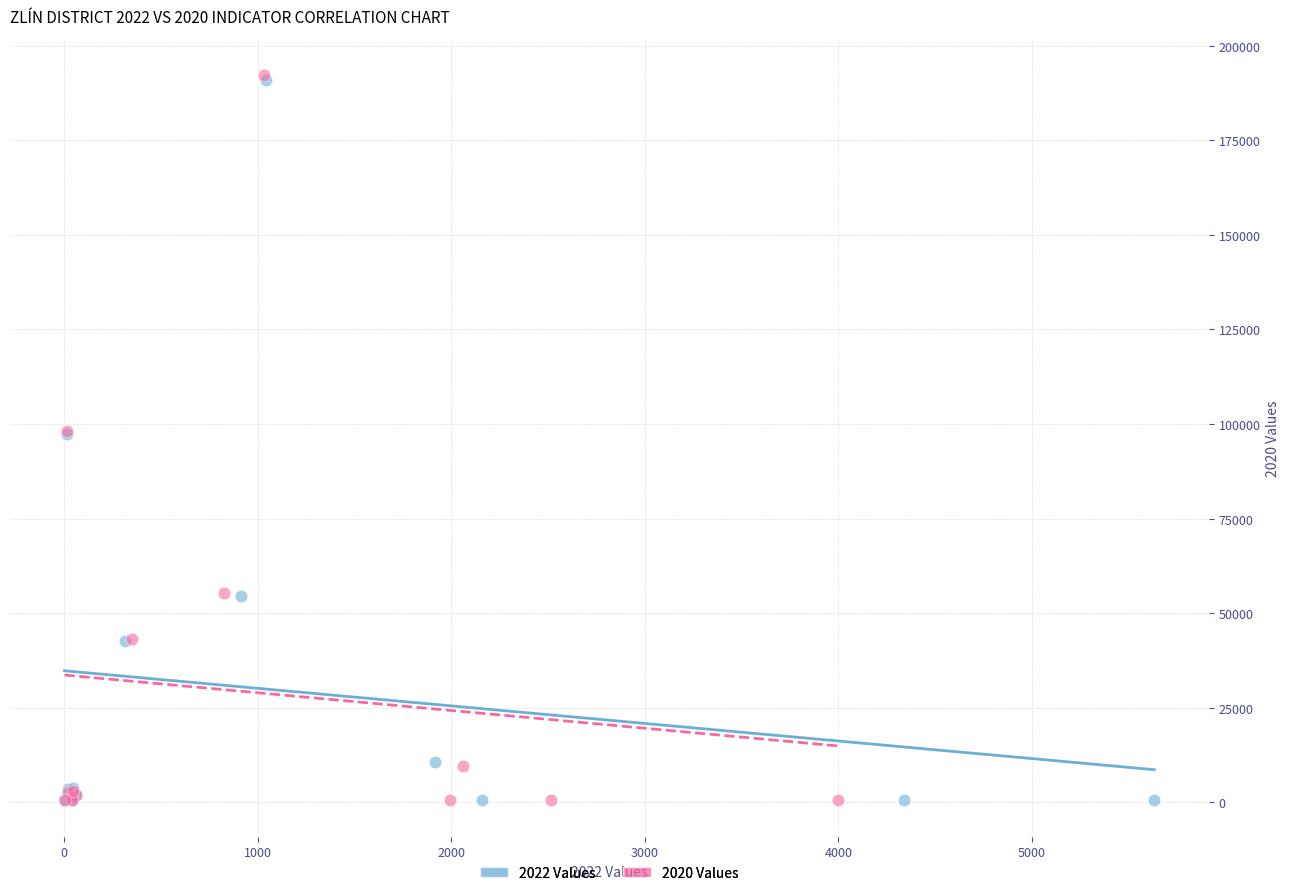

Which series has the largest Y range (max minus min)?

2020 Values